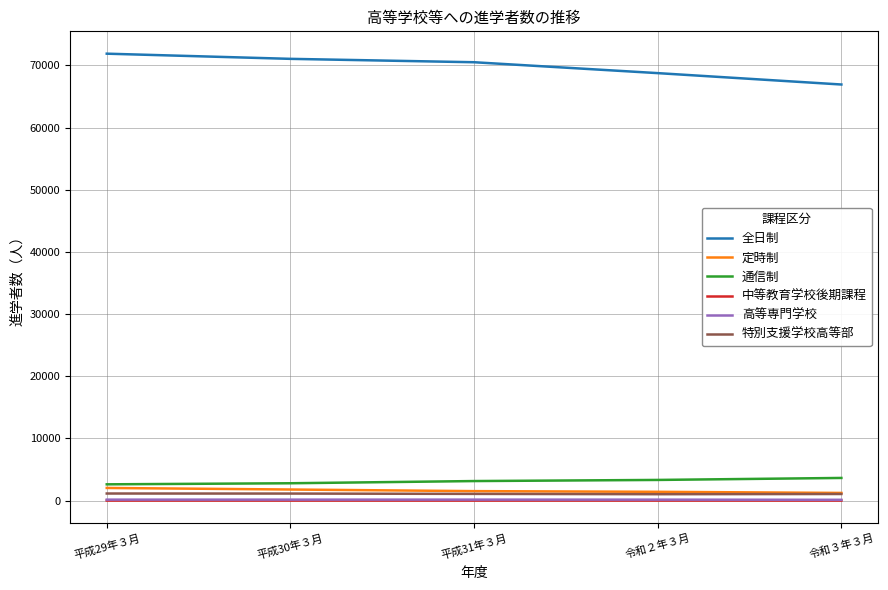

True or false: 高等専門学校 and 全日制 intersect in this chart.

False